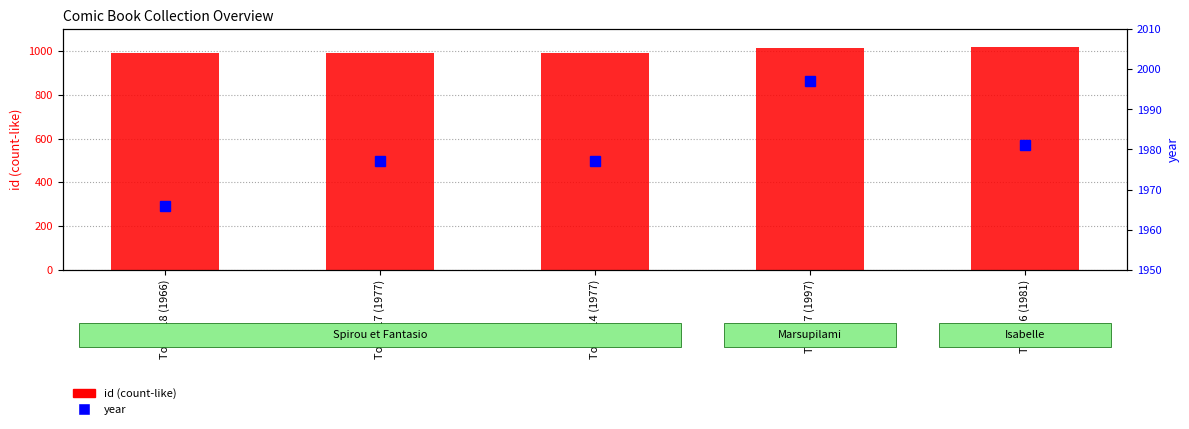

What is the difference between the highest and lowest values at Tome 7 (1997)?

983